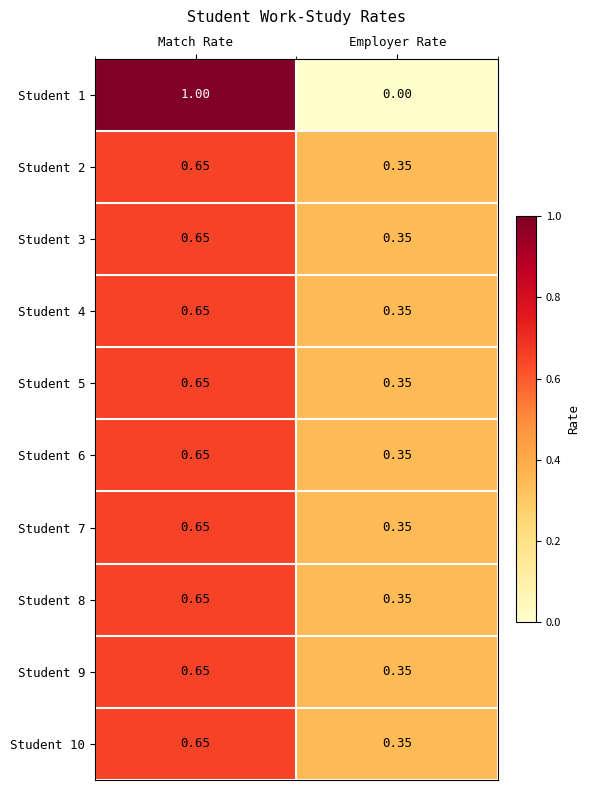

Count the number of data series in this chart.

10